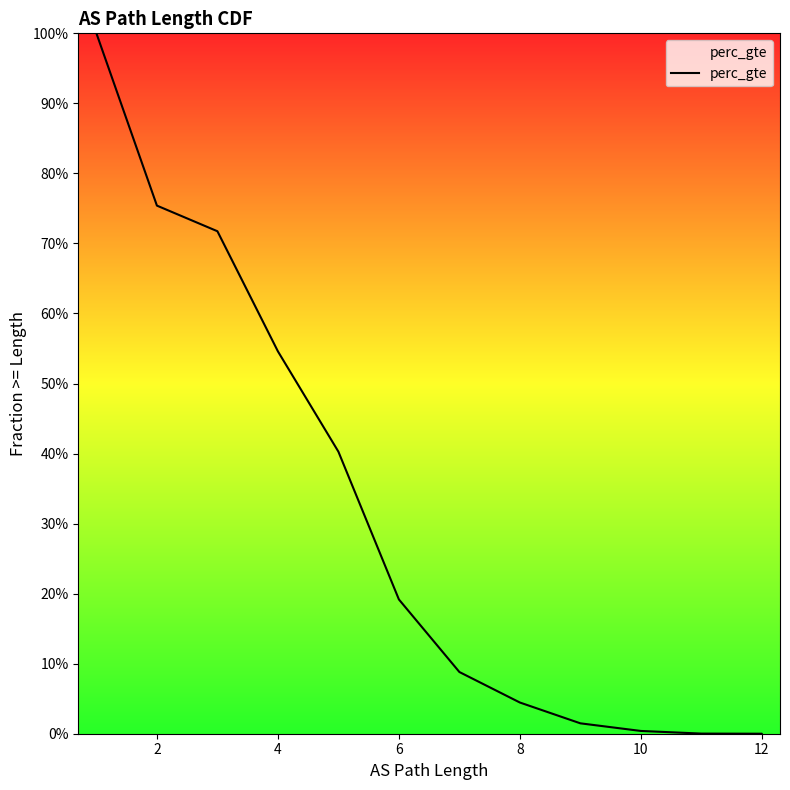

How many series are shown in this chart?

1